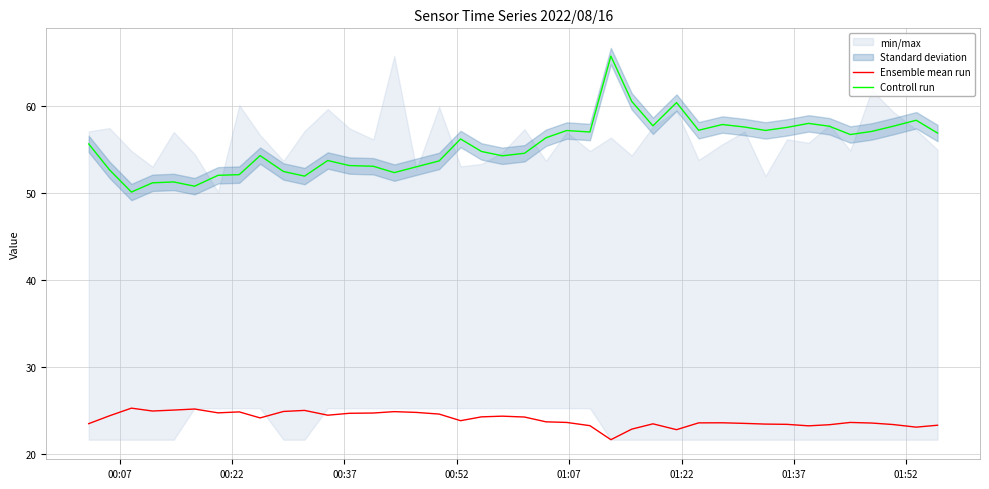

What is the minimum value for Controll run?

50.1